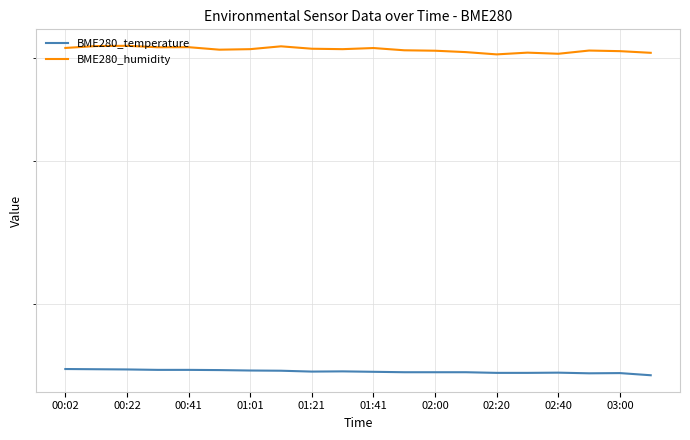

At which label is BME280_temperature closest to 16?

19